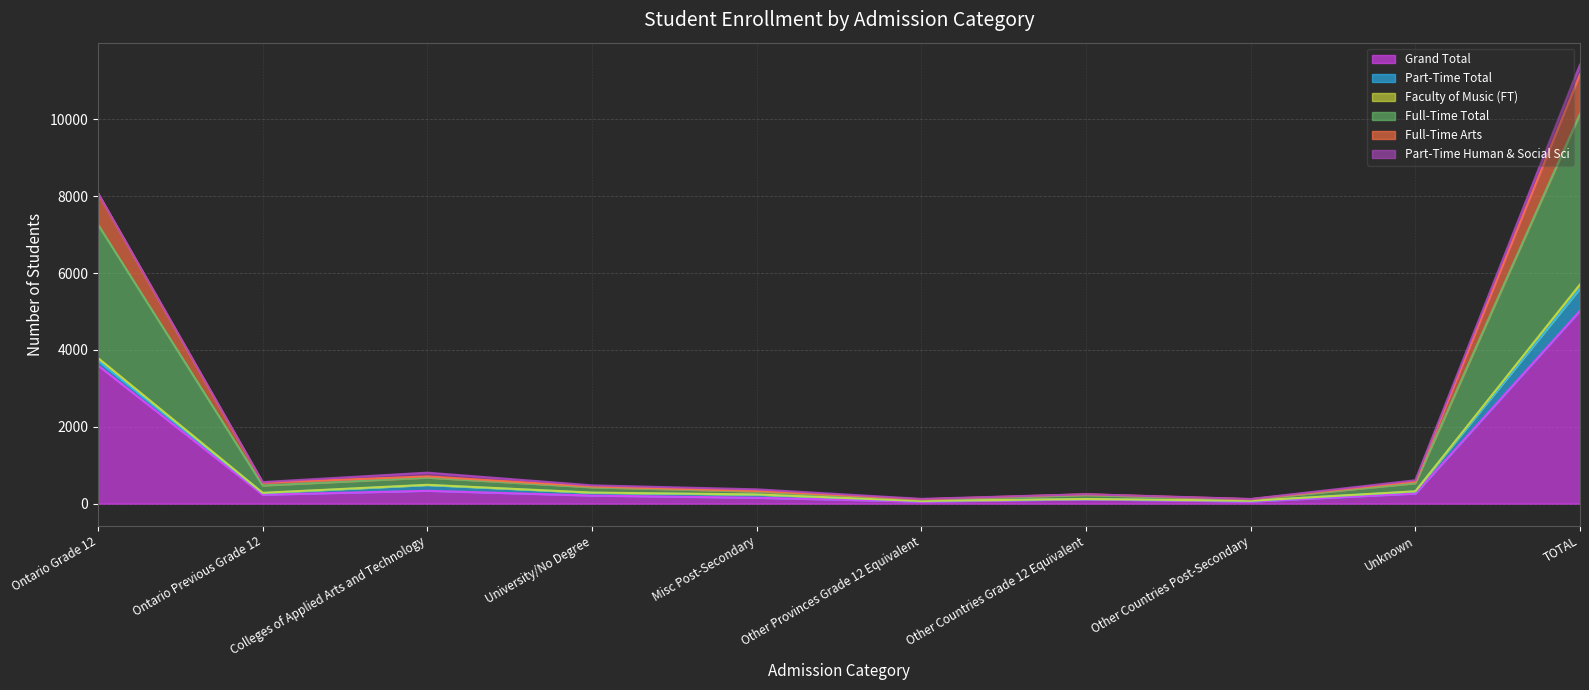

Does the chart display data point markers on the line(s)?

No